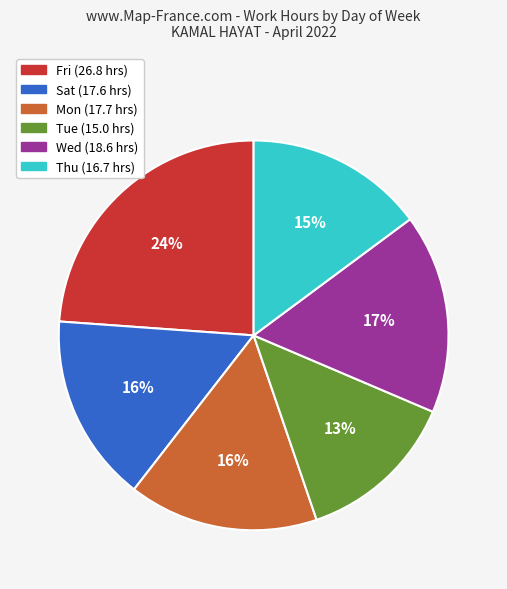

To the nearest percent, what is the average slice percentage?

17%